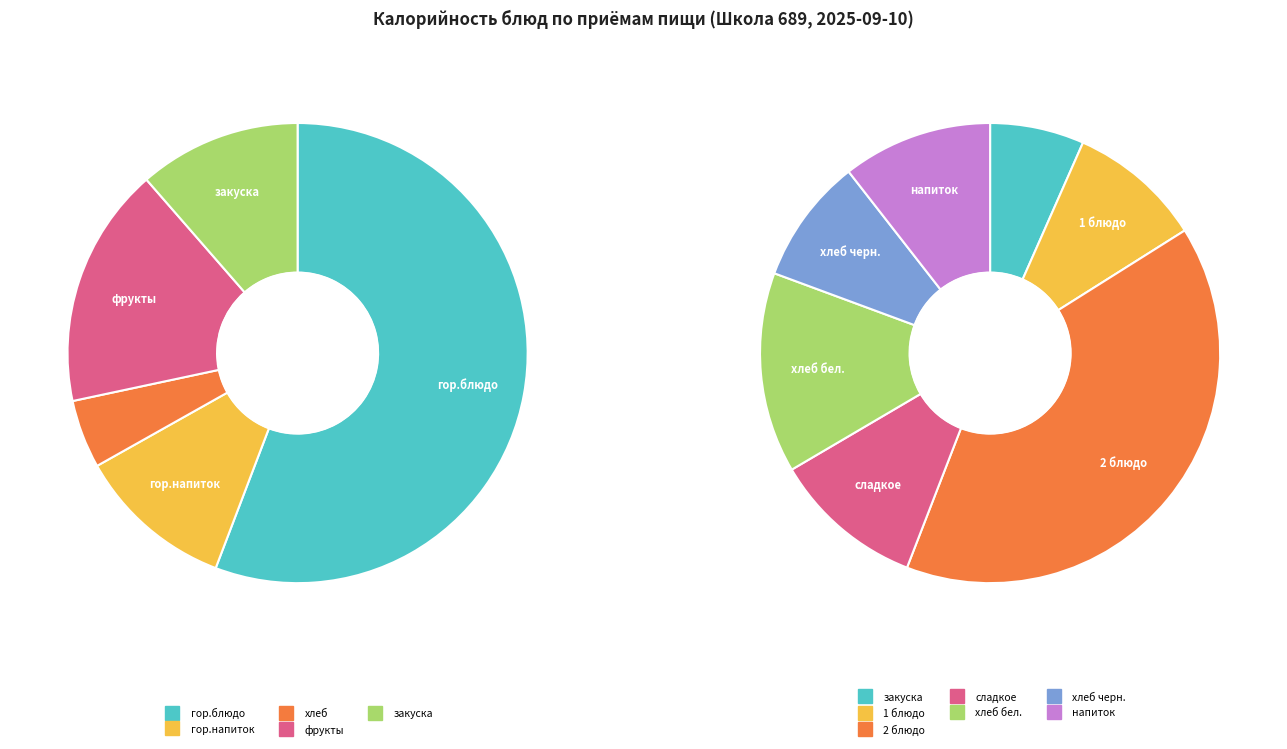

Is it true that хлеб is 5% of the pie?

True